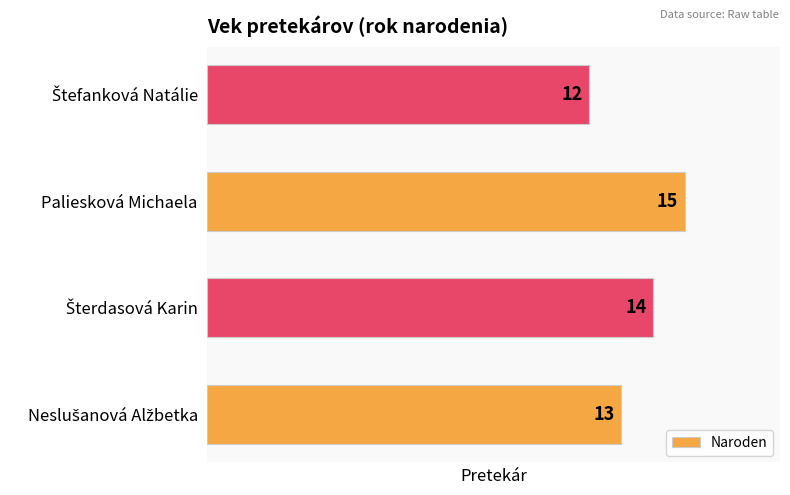

Count the values in the range 13 to 15.

3